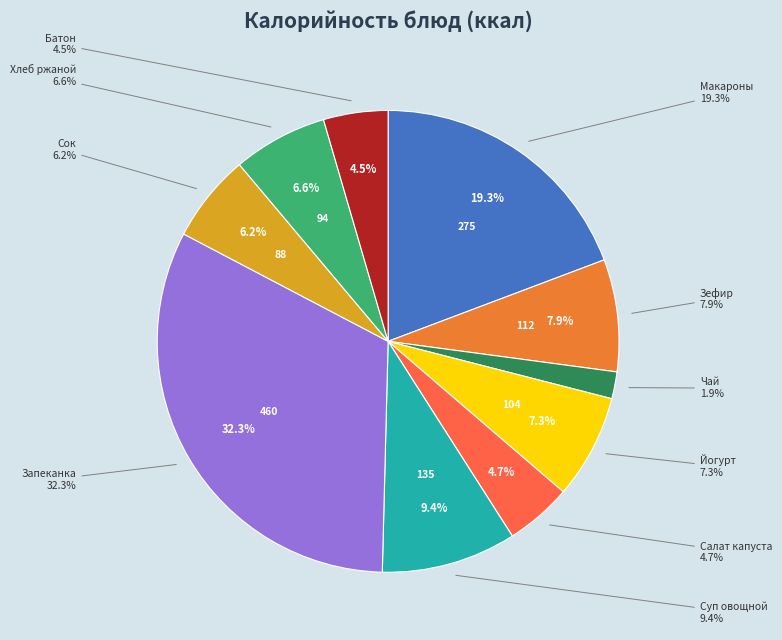

Does Чай с сахаром represent more than half of the total?

No